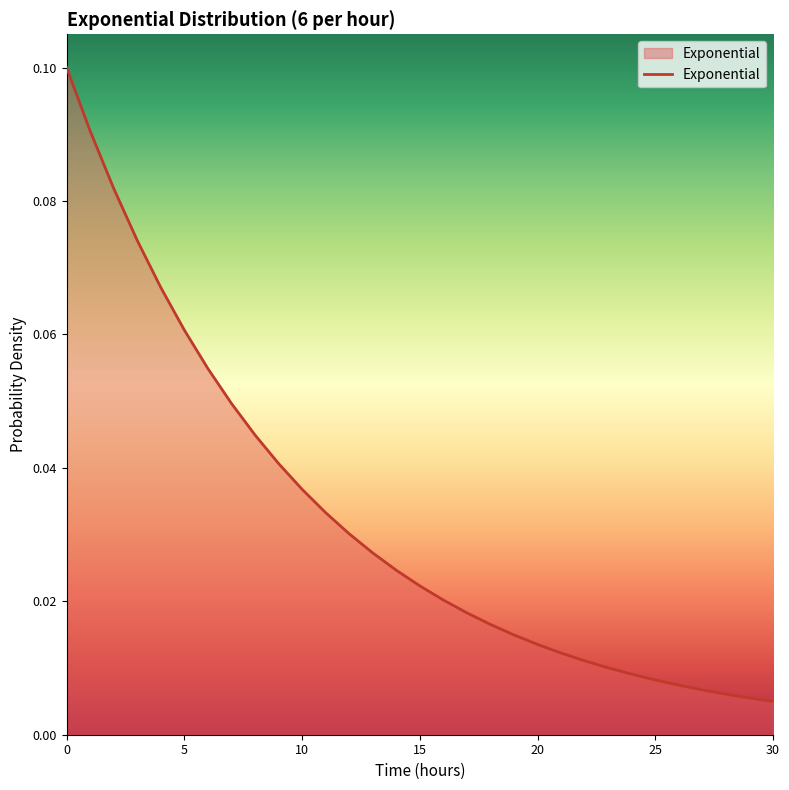

How many lines are shown in the chart?

1